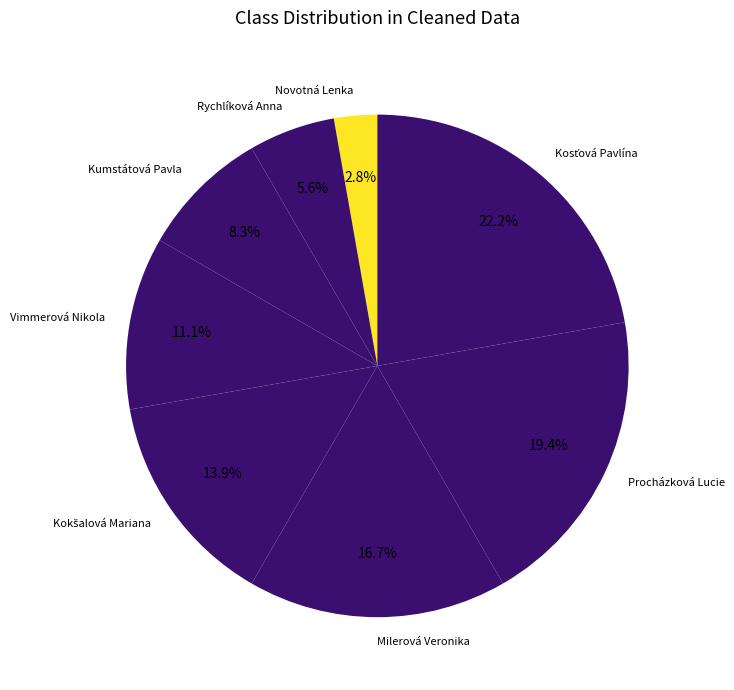

What percentage is NOT represented by Rychlíková Anna?

94.4%